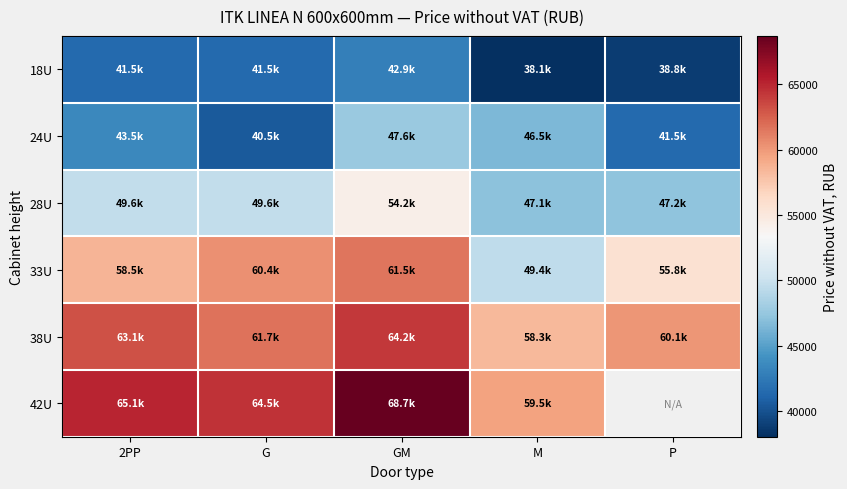

True or false: 18U has a value of 58861.4 at 2PP.

False